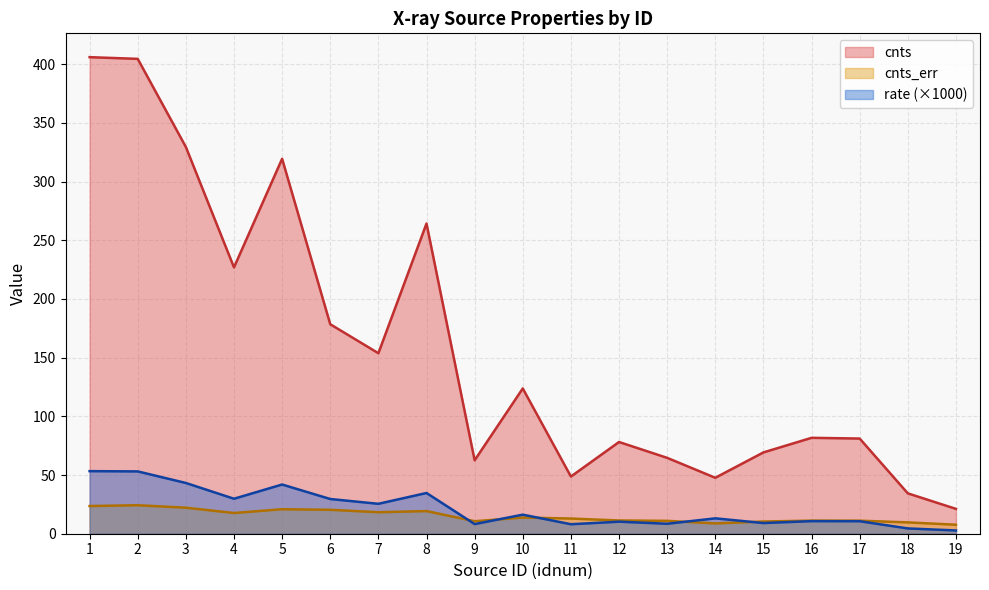

Where is rate nearest to the value 28?

6